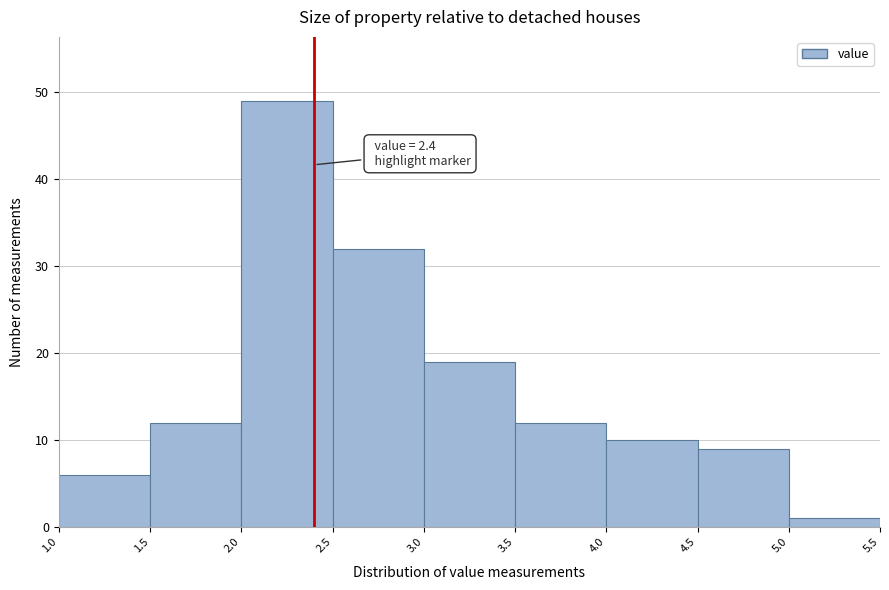

Which range on the x-axis has the tallest bar?

2.0 to 2.5